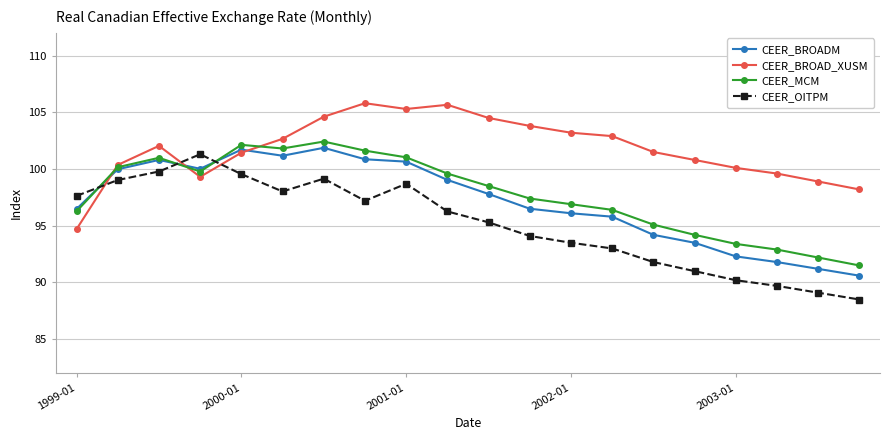

True or false: CEER_MCM has more than 1 points higher than both neighbors.

True